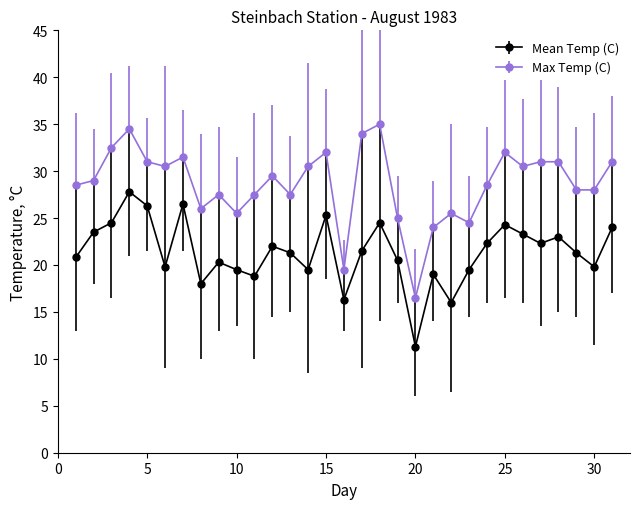

What are all the series names shown in the legend?

Mean Temp (C), Max Temp (C)